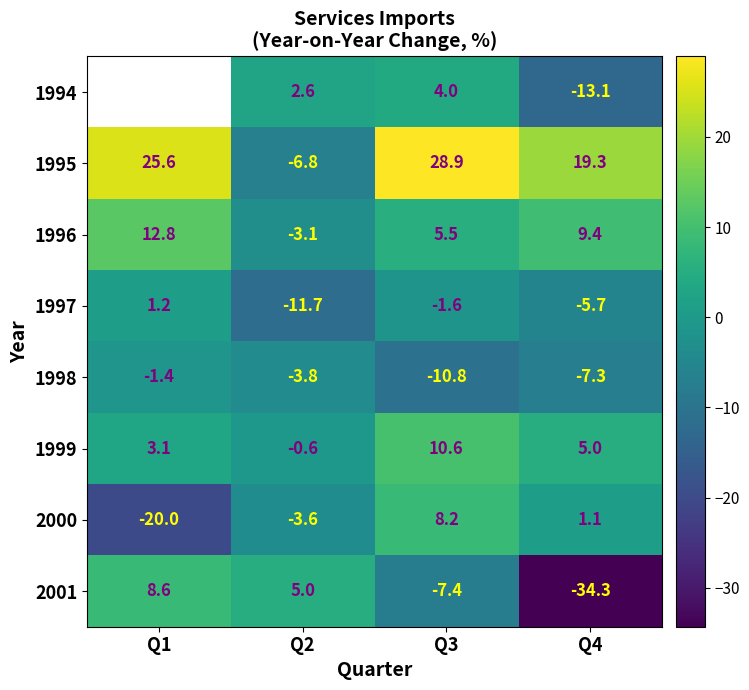

The value of 1998 at Q3 is -5.0. True or false?

False